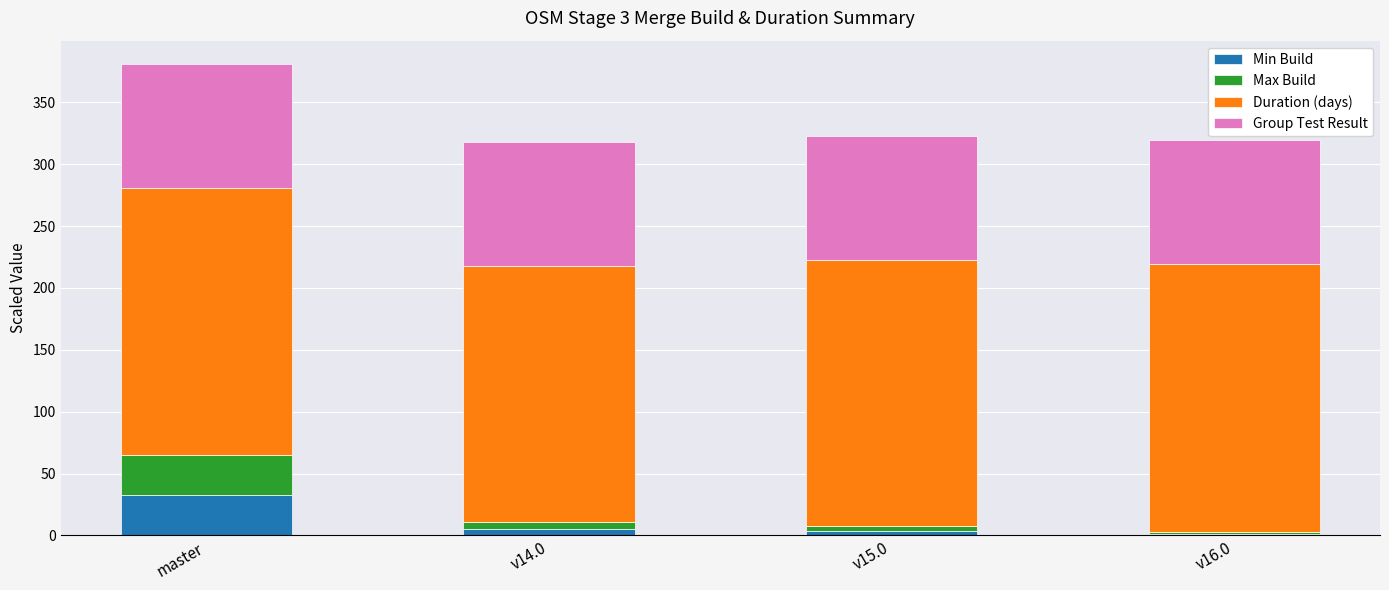

At which category is the sum across all series the highest?

master